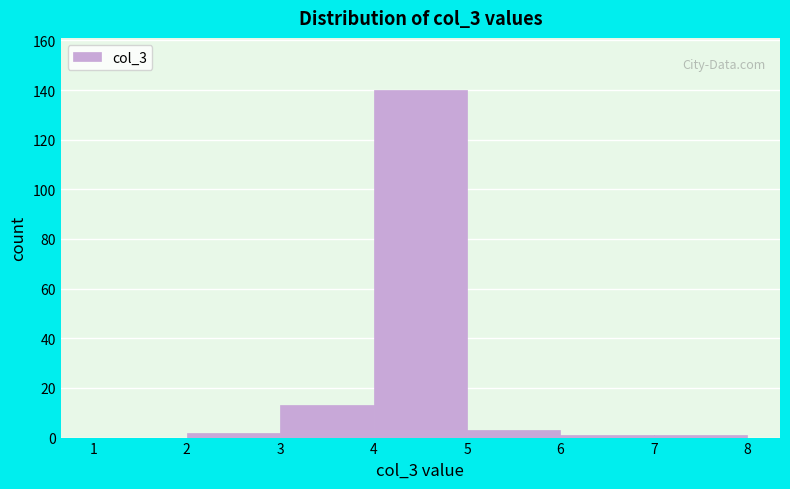

Which range on the x-axis has the tallest bar?

4 to 5